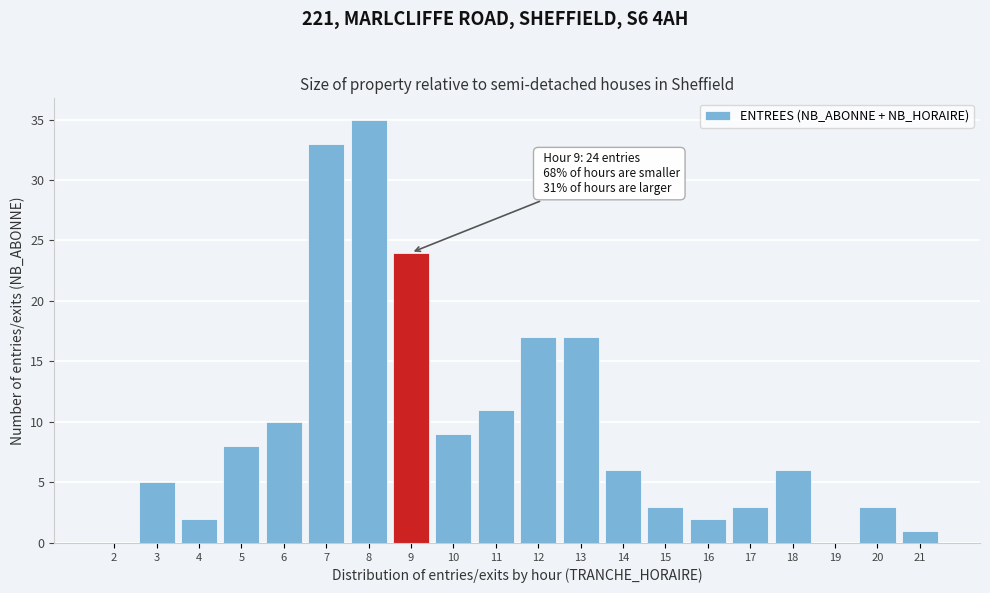

Reading right to left, what are all the values shown in this chart?

21=1	20=3	19=0	18=6	17=3	16=2	15=3	14=6	13=17	12=17	11=11	10=9	9=24	8=35	7=33	6=10	5=8	4=2	3=5	2=0